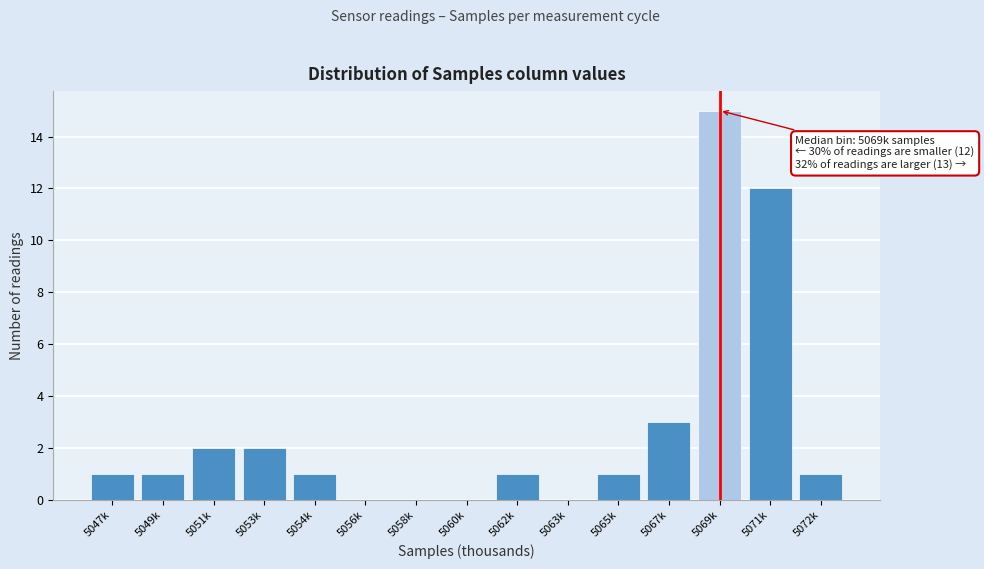

Reading left to right, list all the values displayed in this chart.

5047k=1	5049k=1	5051k=2	5053k=2	5054k=1	5056k=0	5058k=0	5060k=0	5062k=1	5063k=0	5065k=1	5067k=3	5069k=15	5071k=12	5072k=1